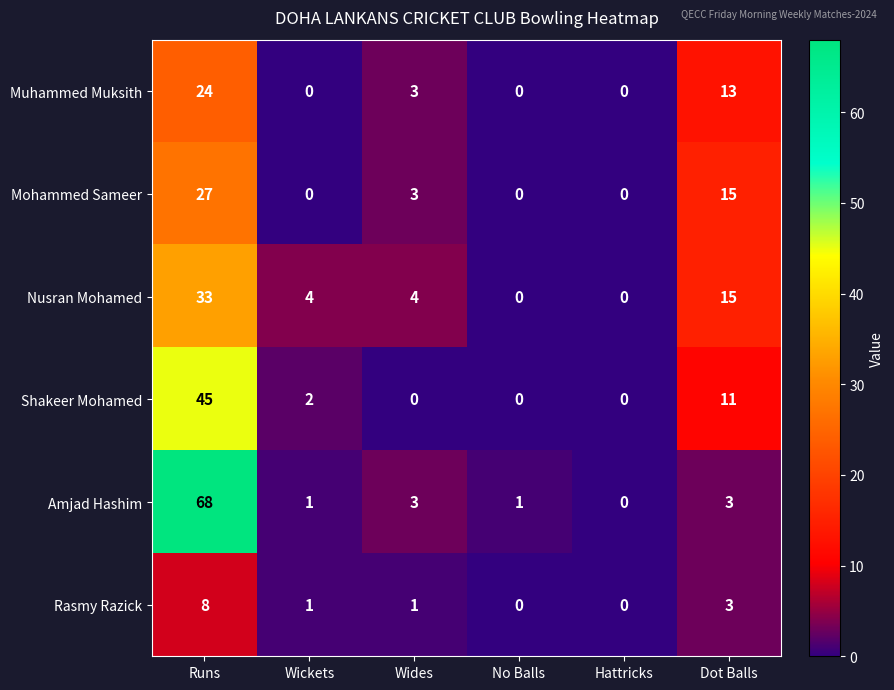

What is the difference between the highest and lowest values at Runs?

60